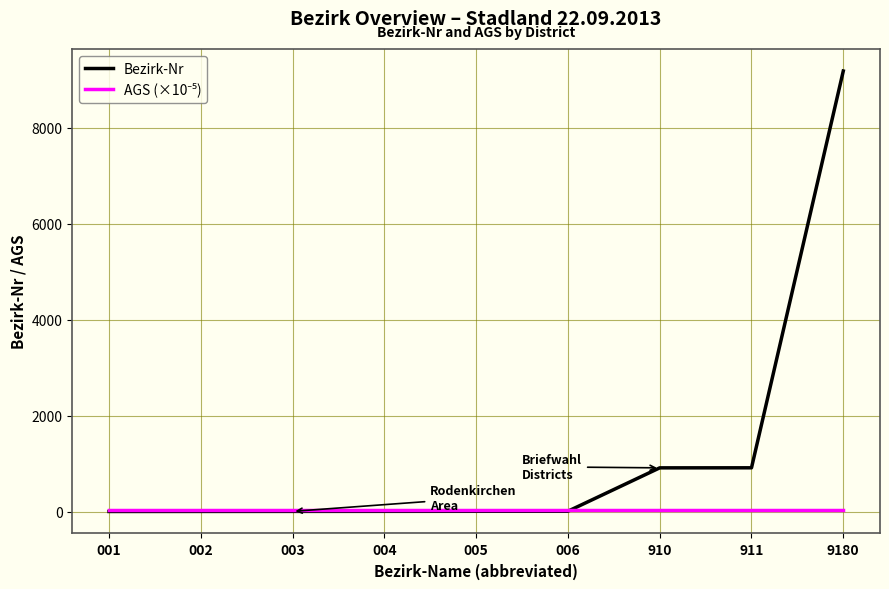

Is it true that Bezirk-Nr equals 4039.3 at 9180?

False